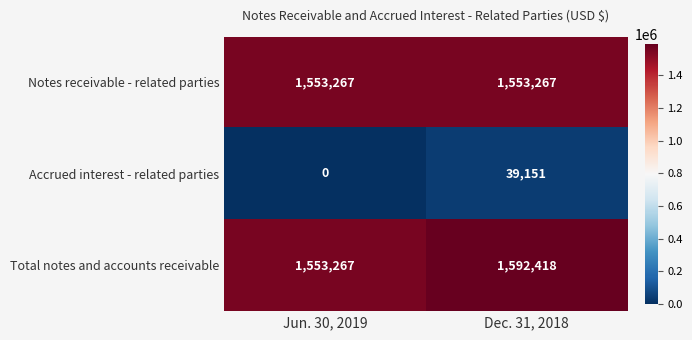

At how many categories does at least one series exceed 485919?

2